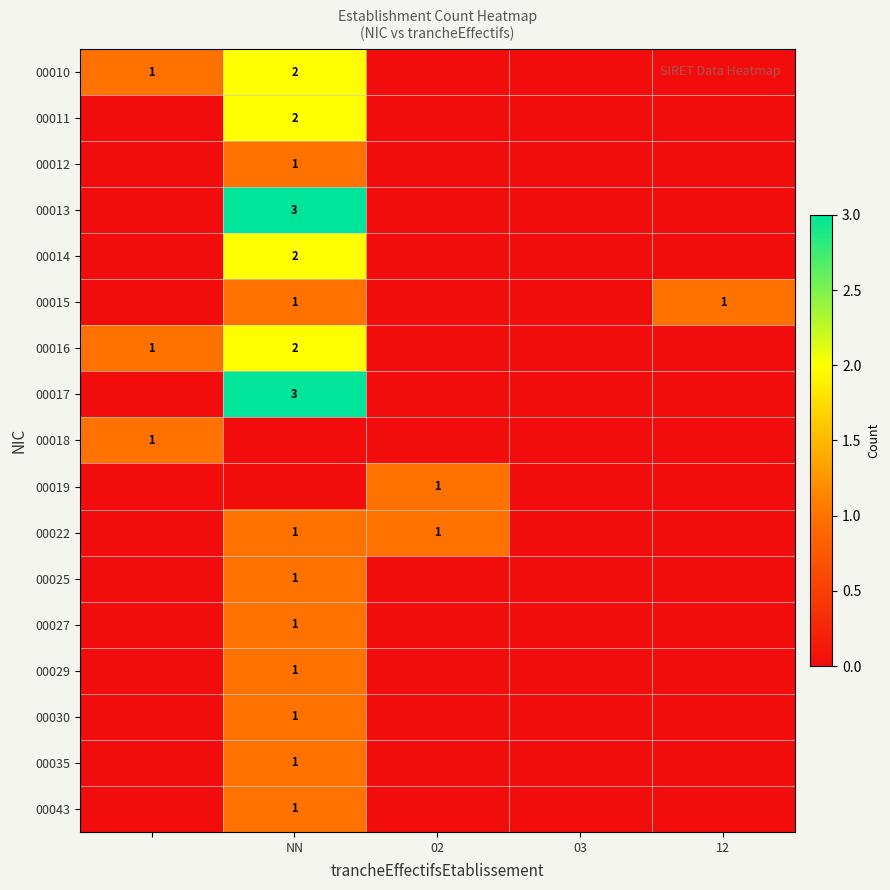

The value of 00022 at 02 is 0. True or false?

False